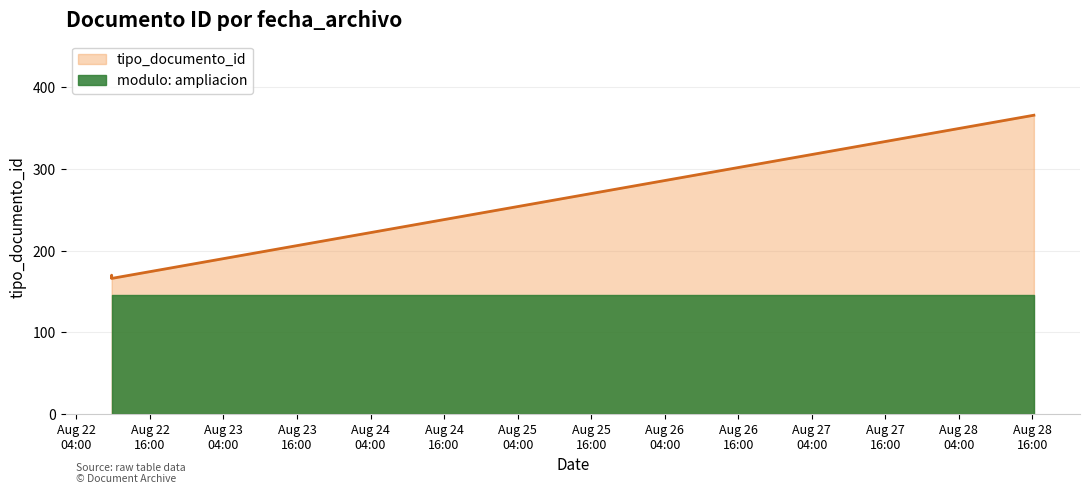

What is the value of the 4th point from the left?

366